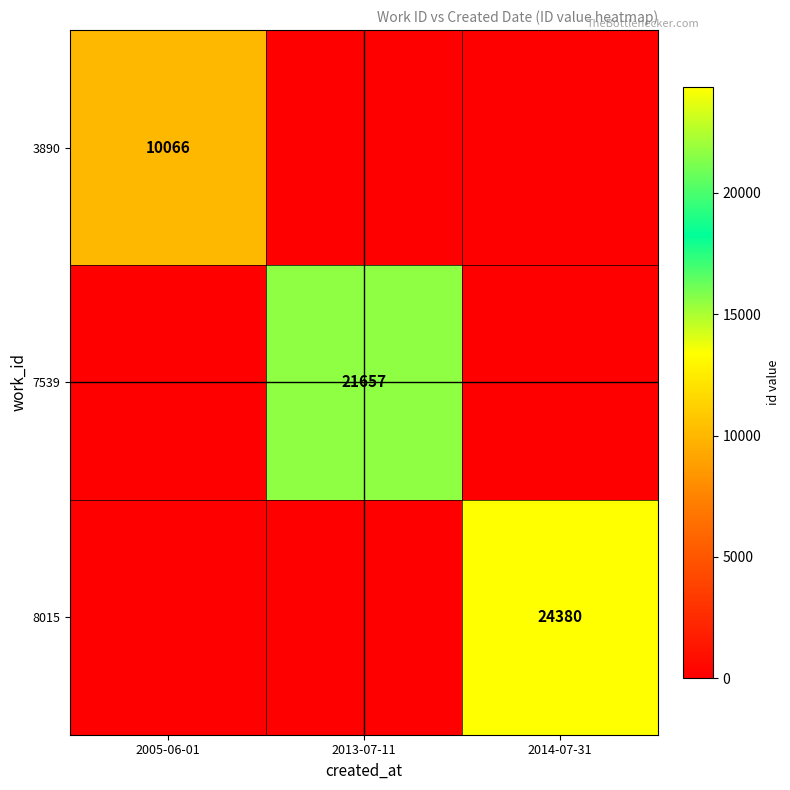

The value of 3890 at 2005-06-01 is 17537. True or false?

False